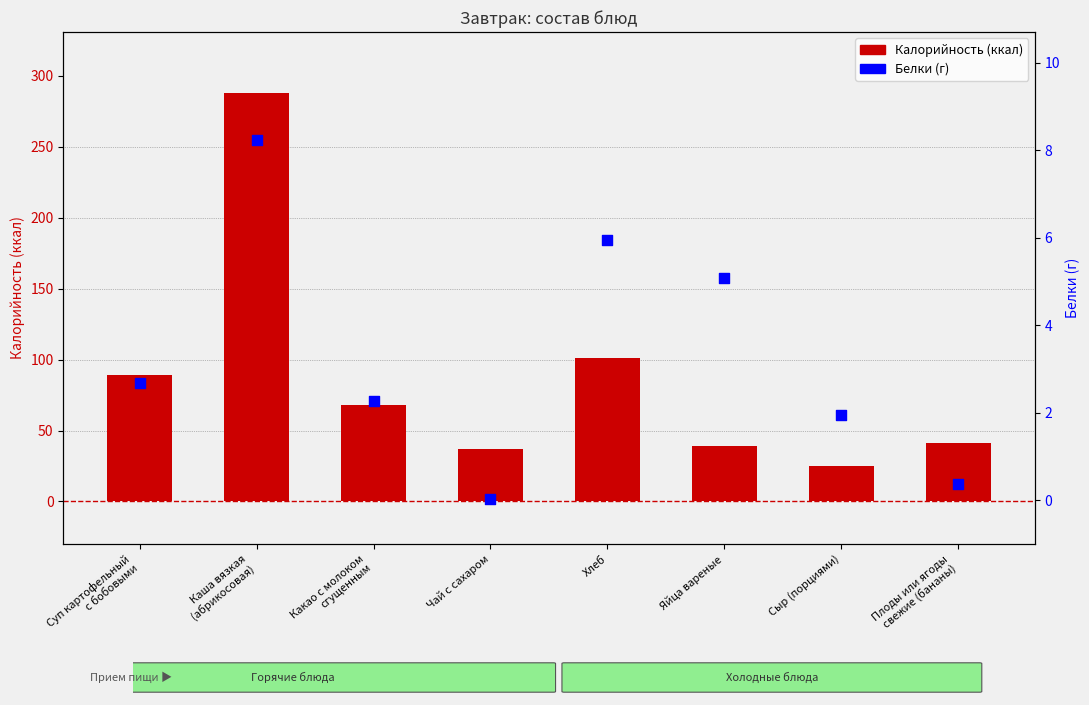

Which series contains the lowest Y value?

Белки